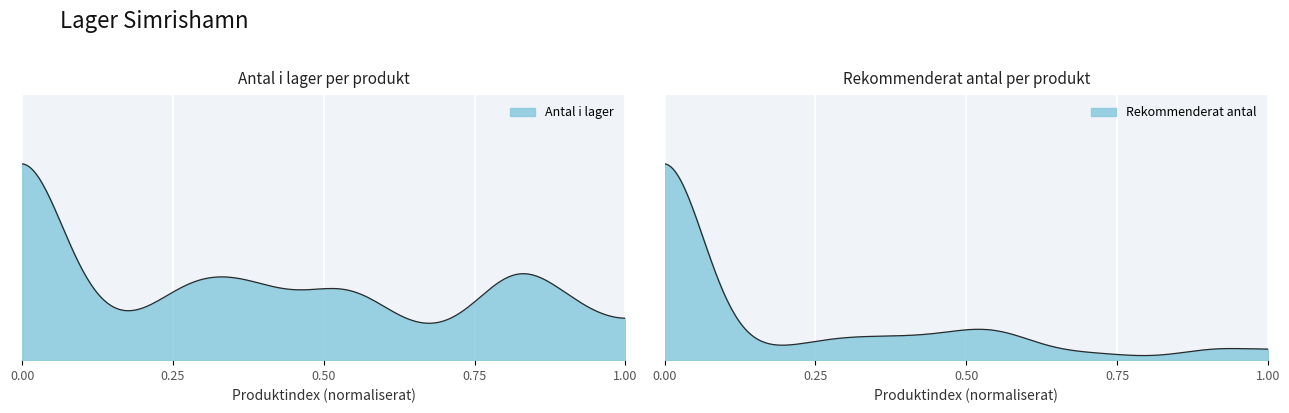

Which series has the largest total across all categories?

Rekommenderat antal